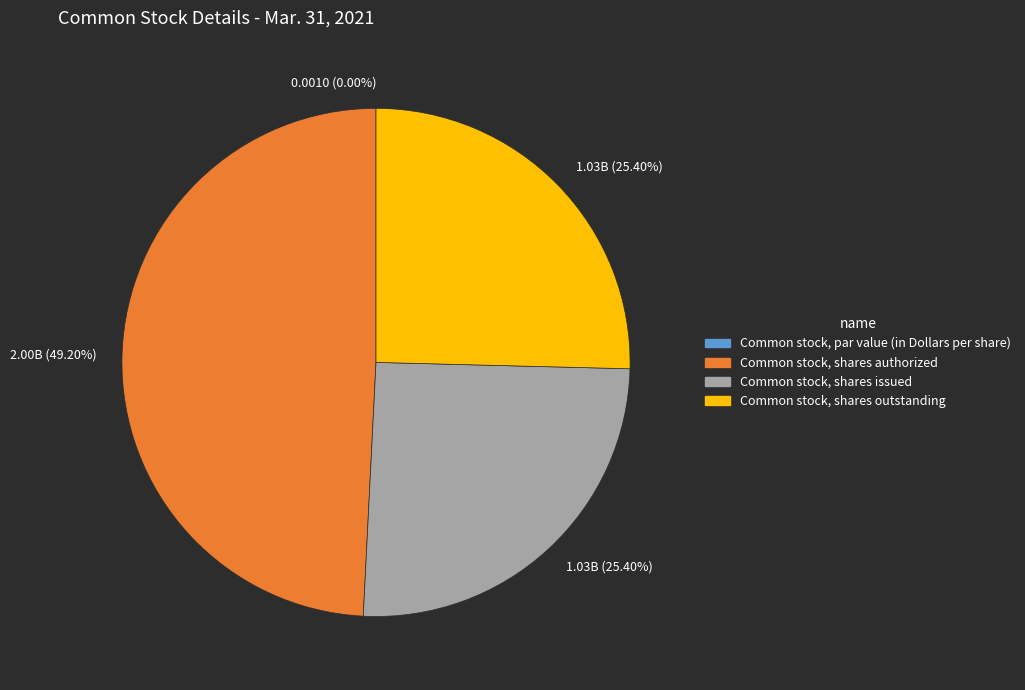

To the nearest percent, what is the difference between the largest and smallest slice percentages?

49%